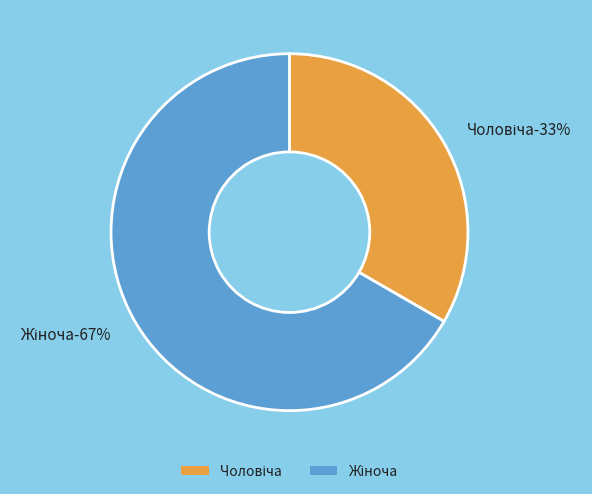

Count the number of slices in the pie.

2